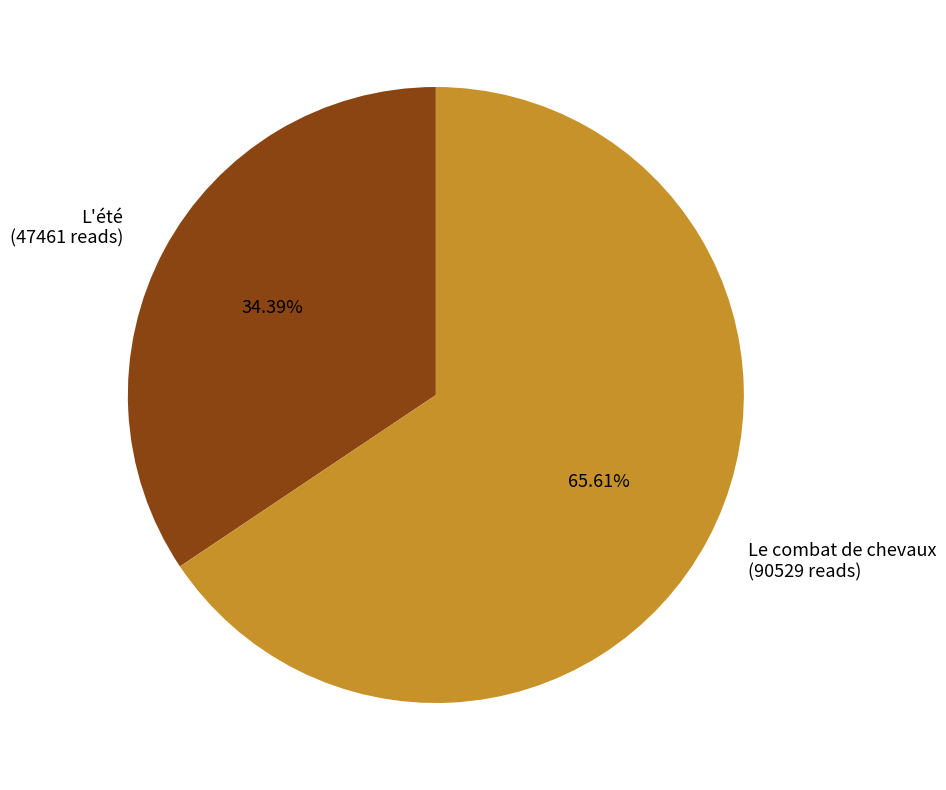

Which has a higher value, L'été or Le combat de chevaux?

Le combat de chevaux